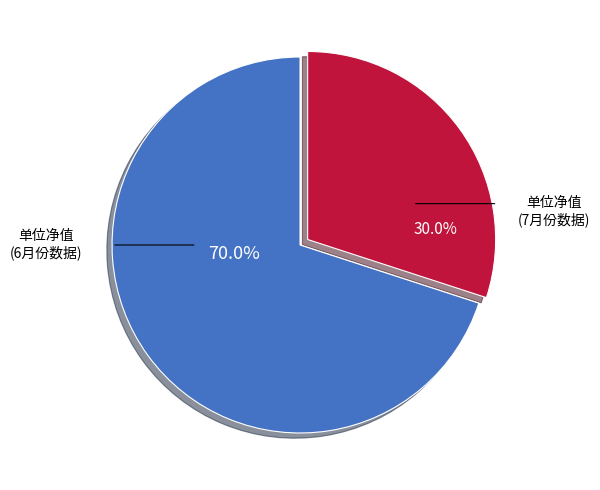

Is there any slice that represents more than half of the pie?

Yes